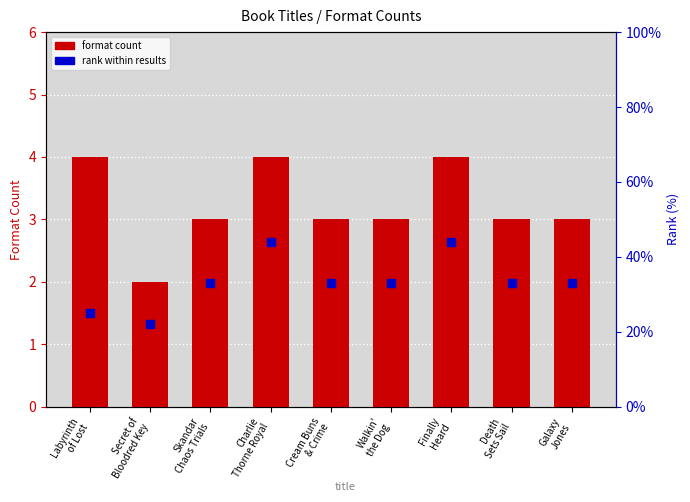

What is the label of the 6th bar from the left?

Walkin'
the Dog